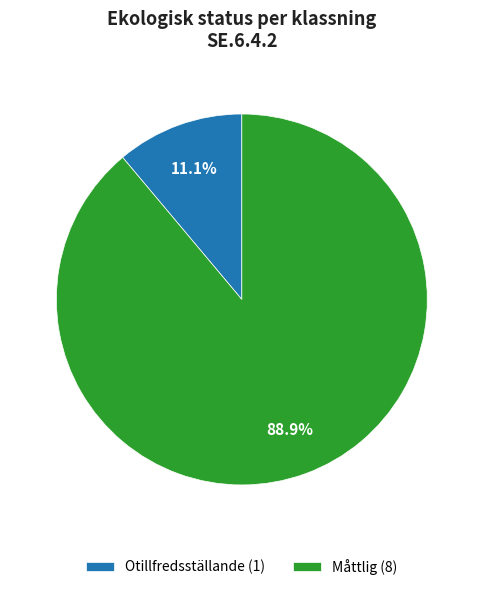

Between Måttlig and Otillfredsställande, which is larger?

Måttlig